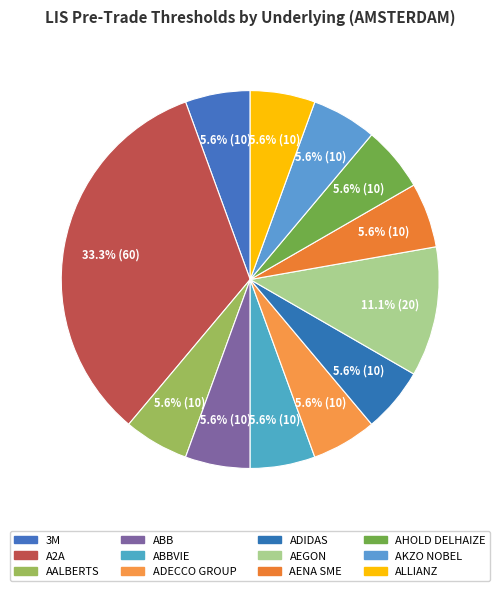

True or false: ADIDAS accounts for 17% of the total.

False